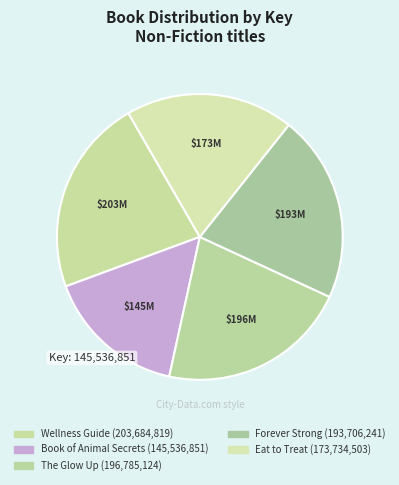

What is the largest slice in the pie chart?

Wellness Guide